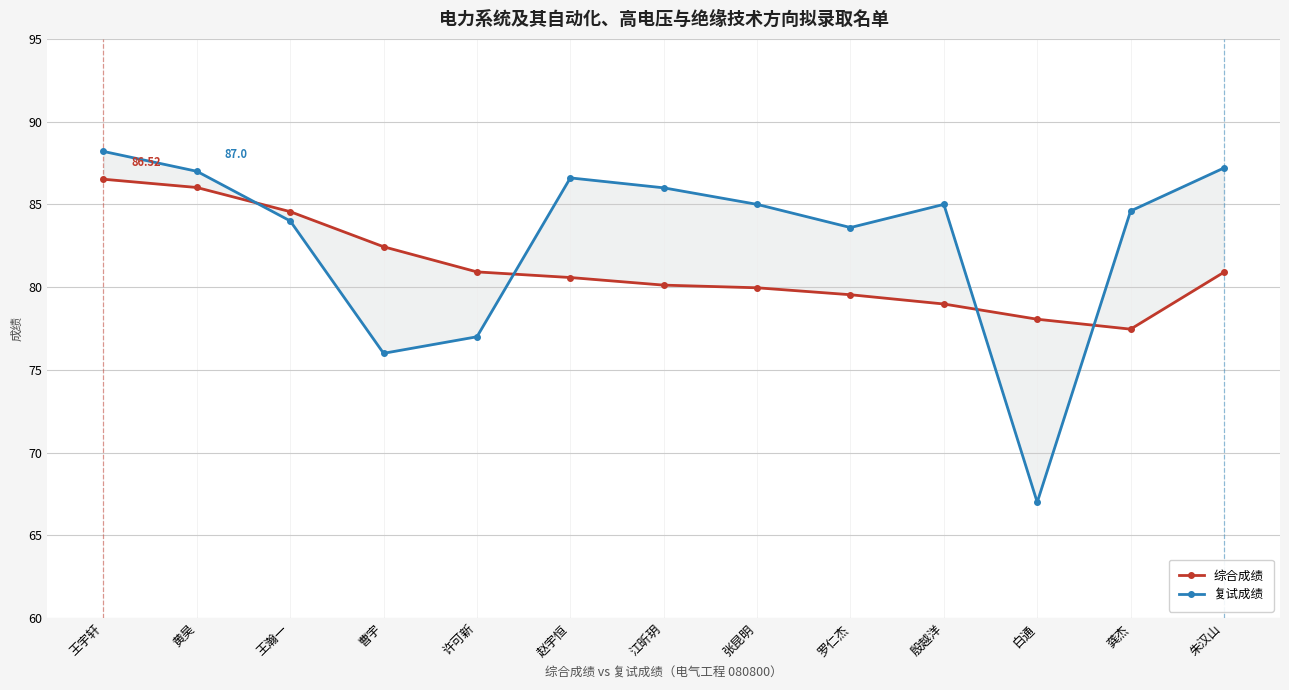

How many interior local valleys does the 复试成绩 series have?

3